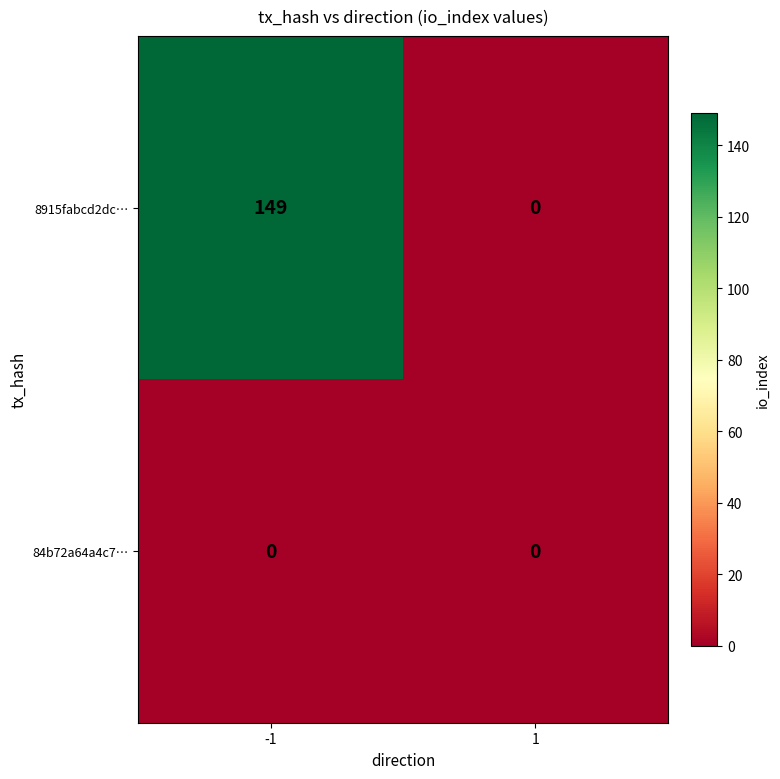

True or false: 8915fabcd2dc… has a value of -70 at 1.

False